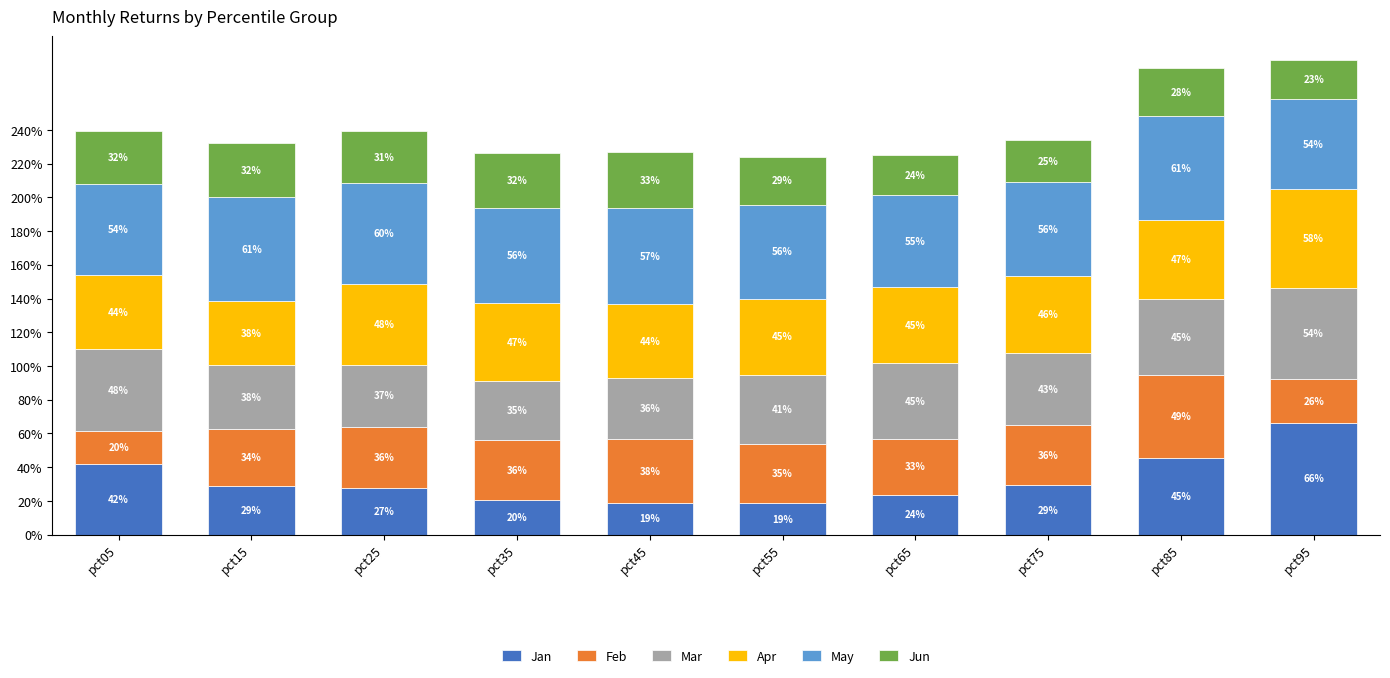

Are the bars grouped side by side (vs. stacked)?

No